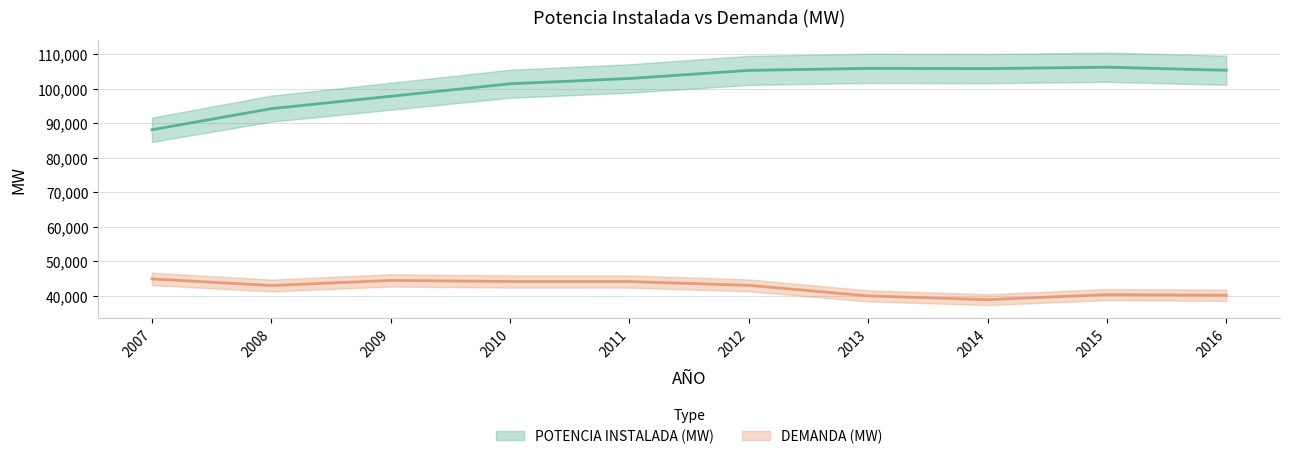

What is the difference between the maximum and minimum values in the POTENCIA INSTALADA (MW) series?

18116